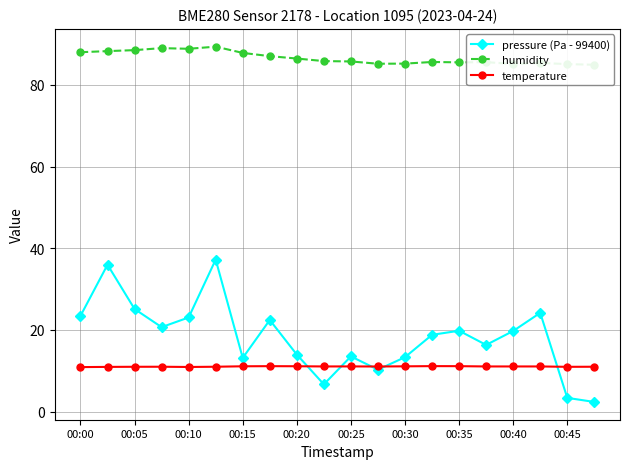

The humidity series shows 126.9 at 19. True or false?

False